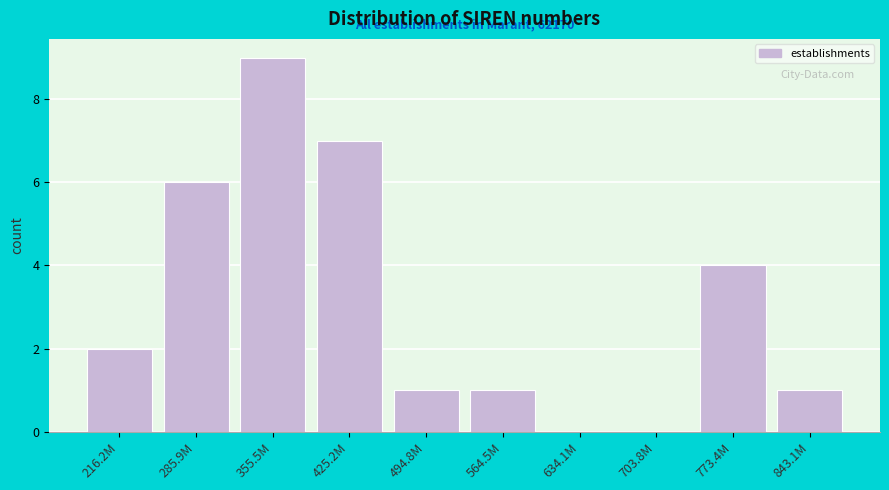

Which category has the highest value across all series?

355.5M